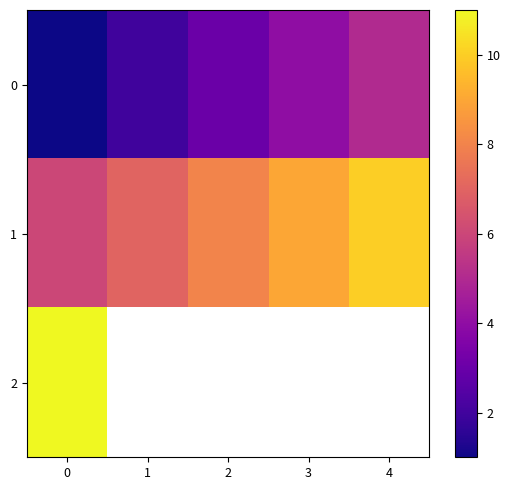

How many distinct data groups are displayed?

3